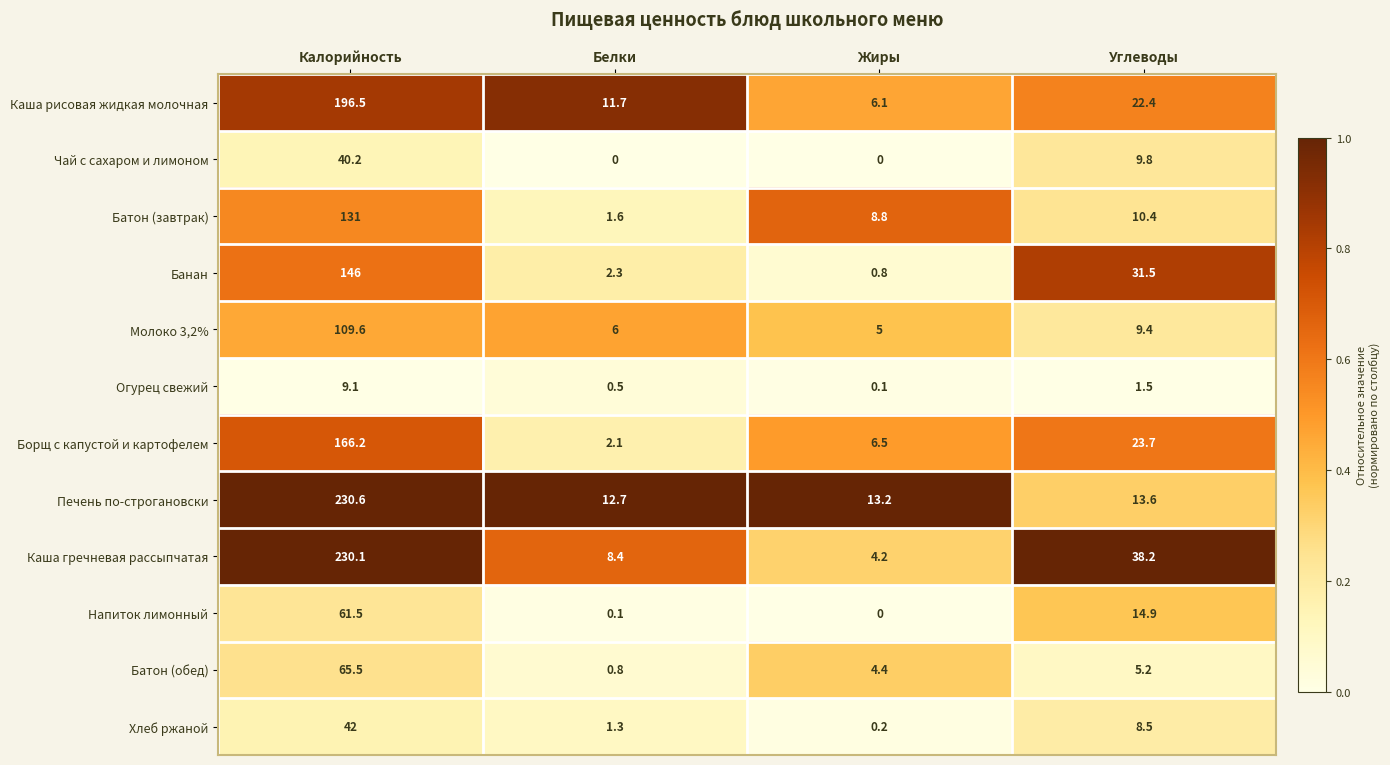

Which label corresponds to the largest value in the chart?

Калорийность